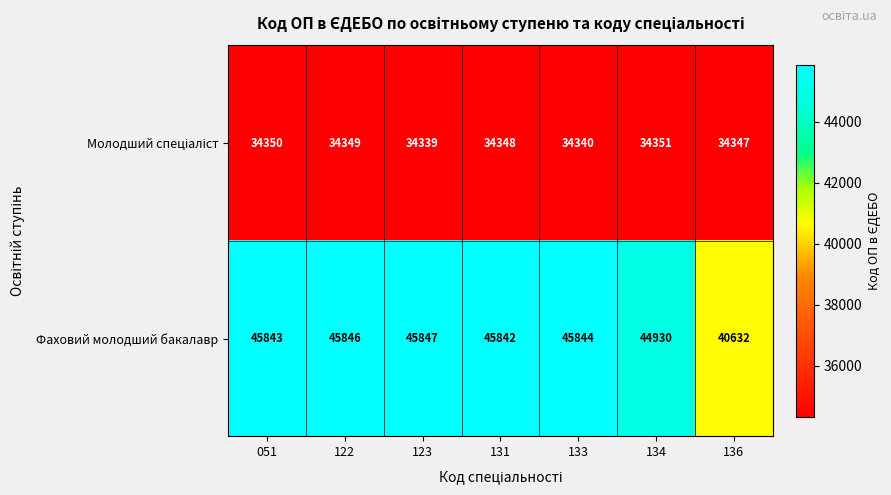

What is the average value of the Фаховий молодший бакалавр series?

44969